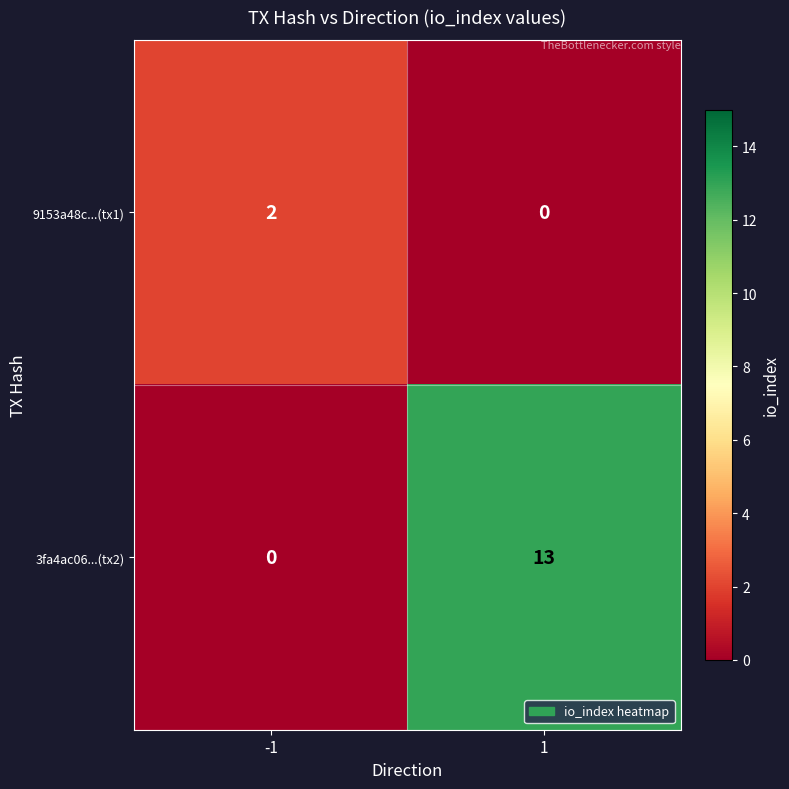

At 1, list the series in order from smallest to largest.

9153a48c...(tx1), 3fa4ac06...(tx2)